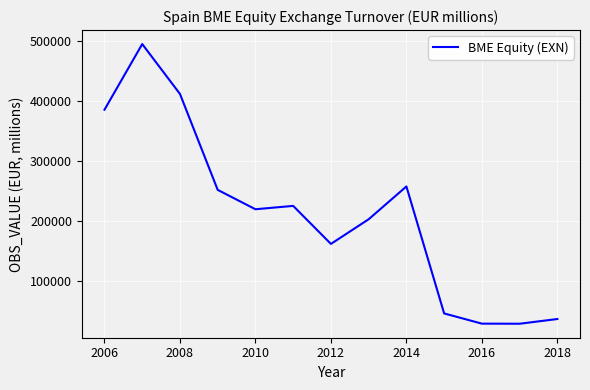

What is the minimum value shown in the chart?

28168.9